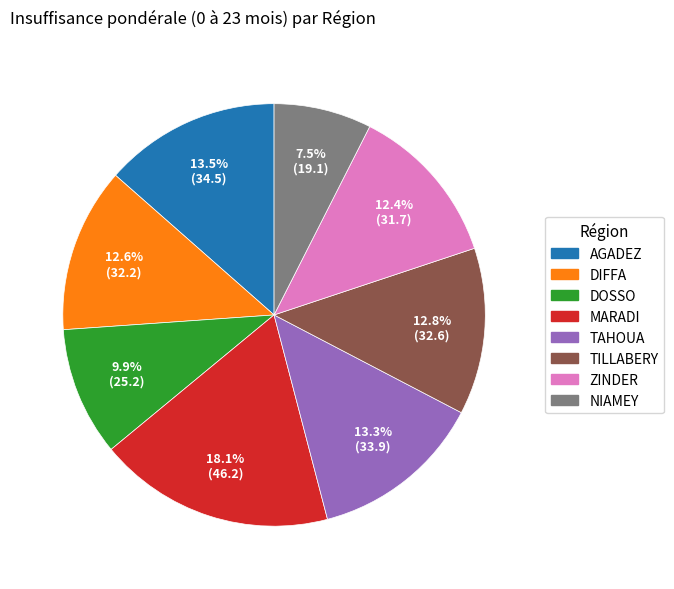

To the nearest percent, what is the difference between the largest and smallest slice percentages?

11%